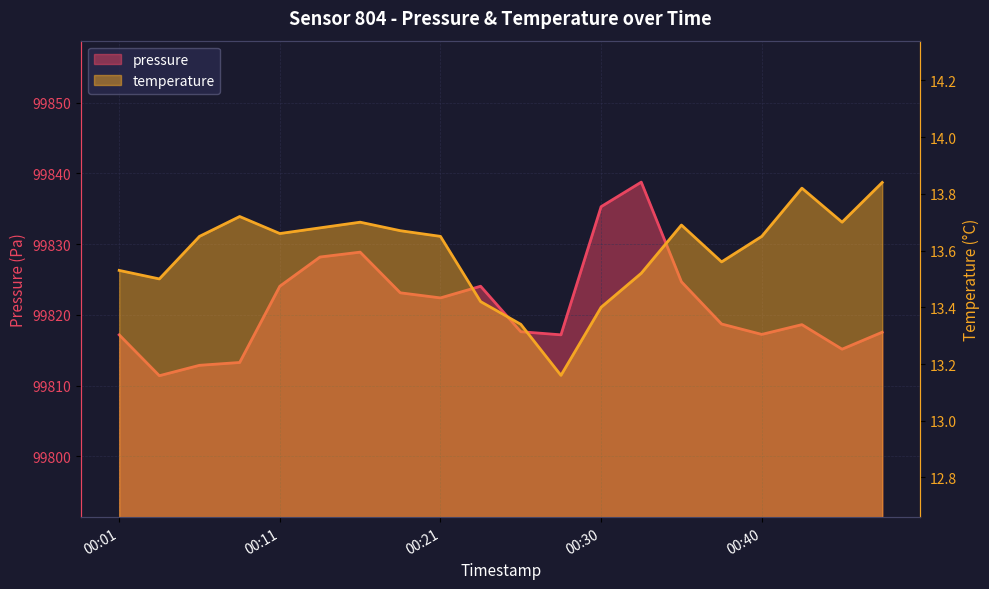

Reading left to right, what are all the values shown in this chart?

pressure: 99817.2	99811.4	99812.9	99813.3	99824.1	99828.2	99828.9	99823.1	99822.4	99824.1	99817.6	99817.2	99835.3	99838.8	99824.7	99818.7	99817.2	99818.6	99815.2	99817.6
temperature: 13.5	13.5	13.7	13.7	13.7	13.7	13.7	13.7	13.7	13.4	13.3	13.2	13.4	13.5	13.7	13.6	13.7	13.8	13.7	13.8